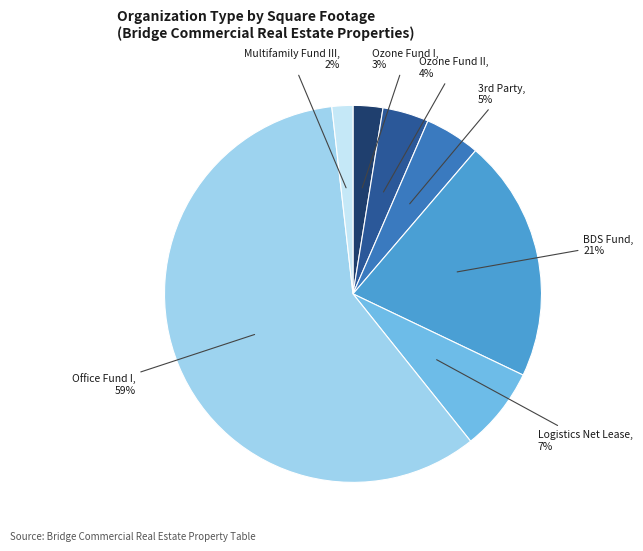

Does any single category account for the majority?

Yes